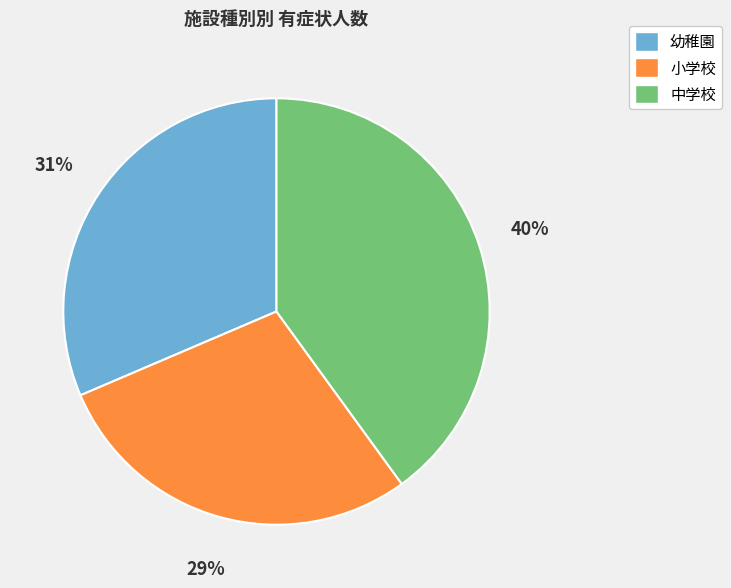

Which has a higher value, 中学校 or 幼稚園?

中学校